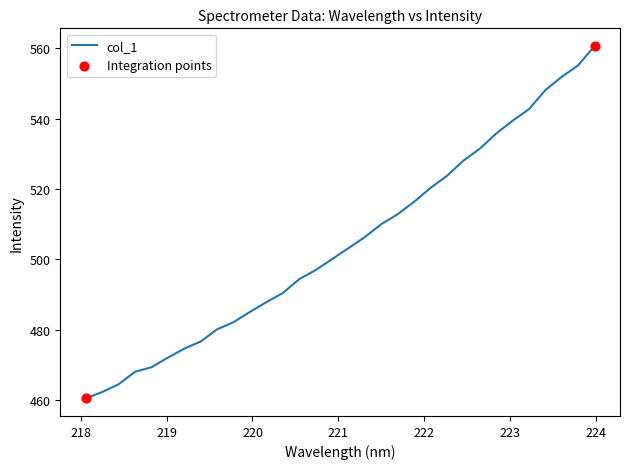

What is the maximum value shown in the chart?

560.6